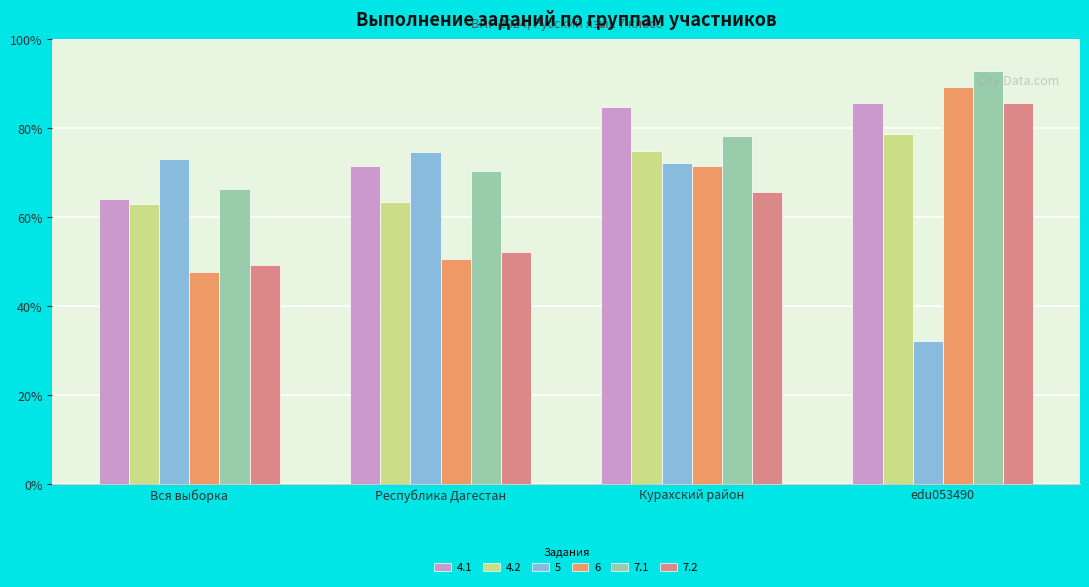

Which category has the lowest value in the 7.1 series?

Вся выборка